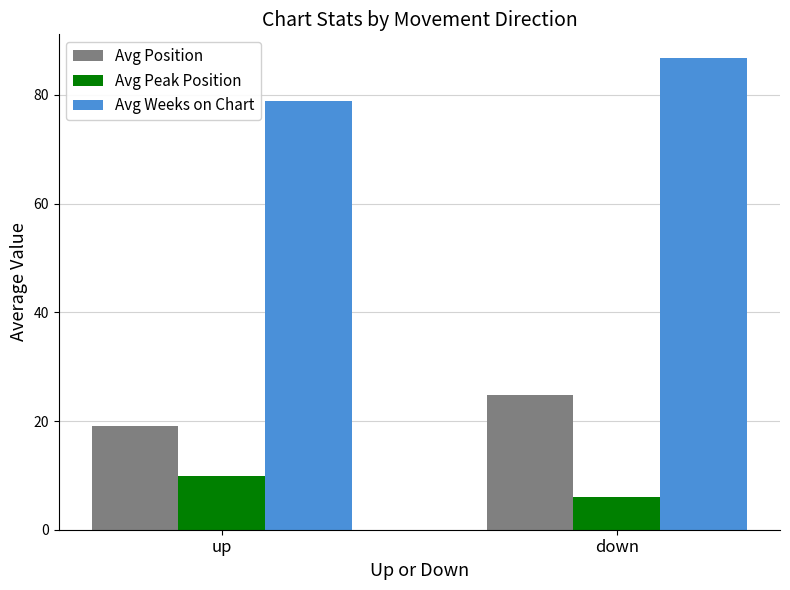

What is the difference between the highest and lowest values at up?

69.0